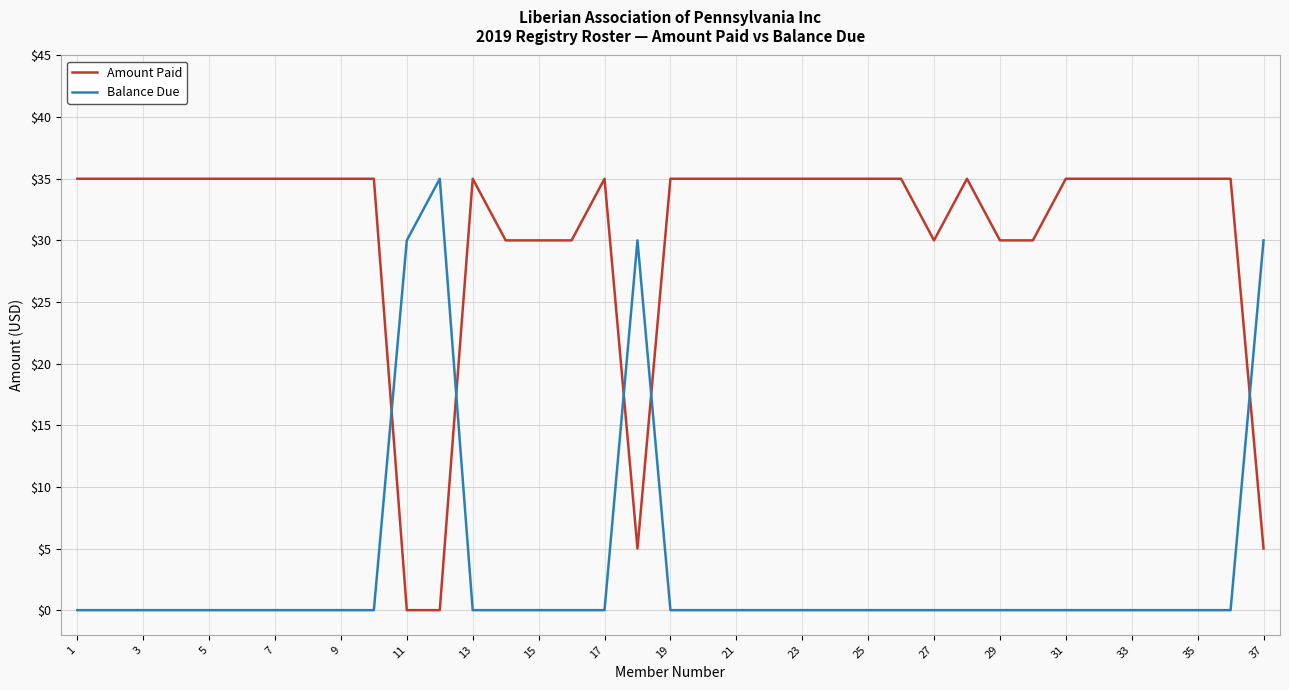

What are all the series names shown in the legend?

Amount Paid, Balance Due